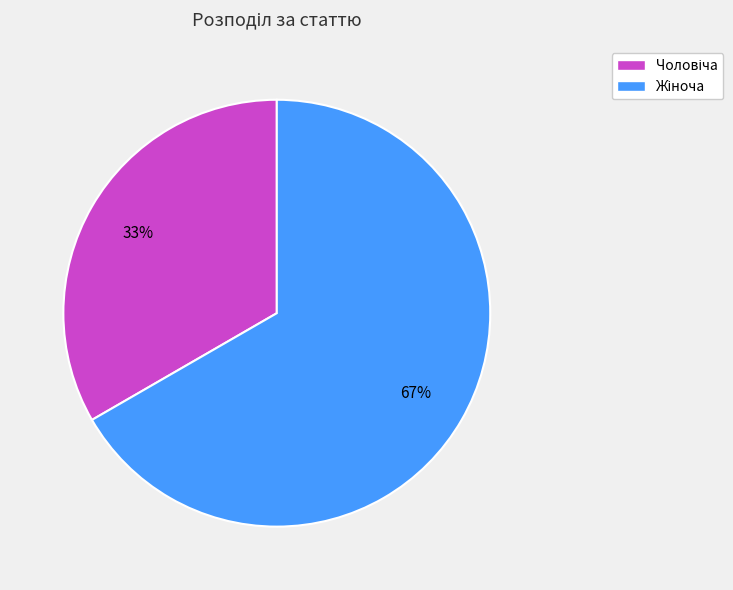

Count the number of slices in the pie.

2